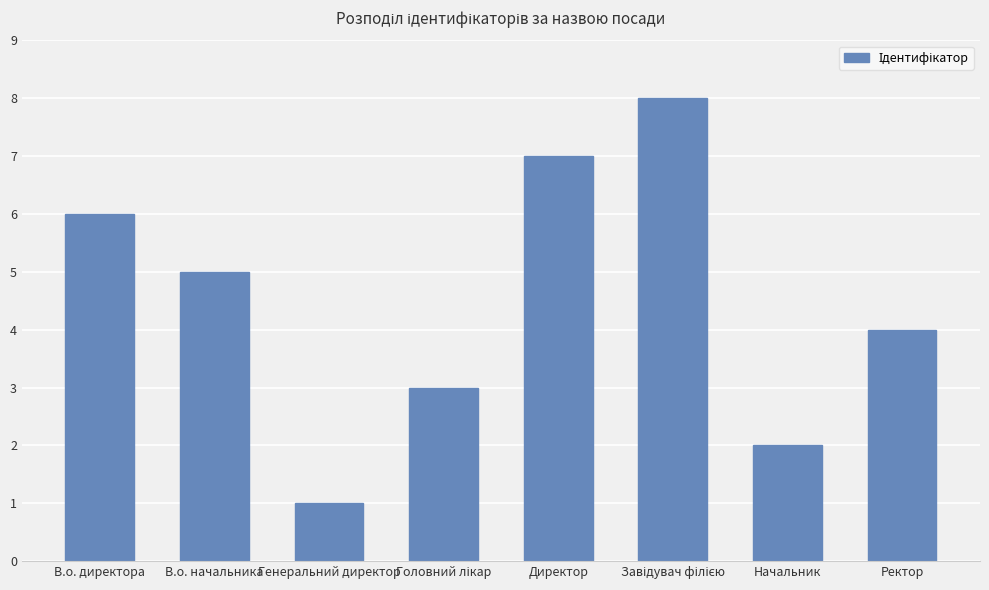

What position from the left is Генеральний директор?

3